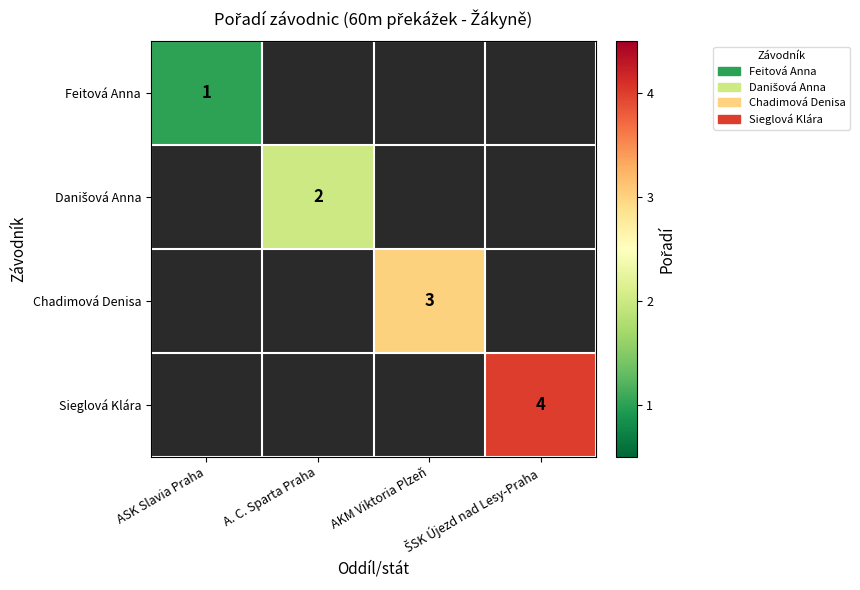

Which has a higher value, A. C. Sparta Praha or AKM Viktoria Plzeň?

AKM Viktoria Plzeň